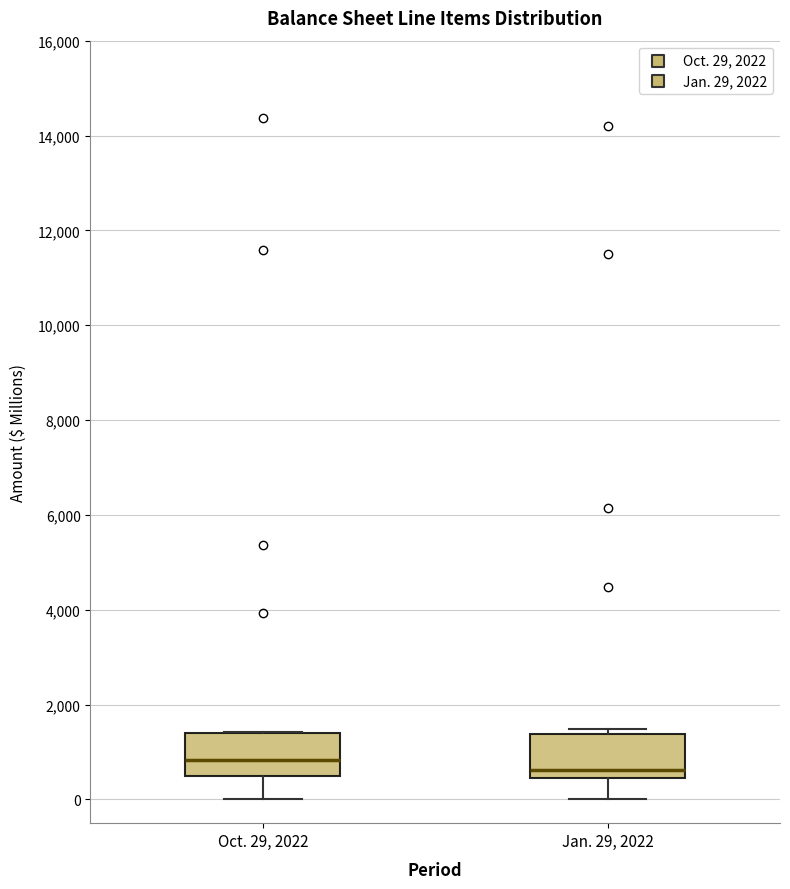

Which box has the highest median line?

Oct. 29, 2022